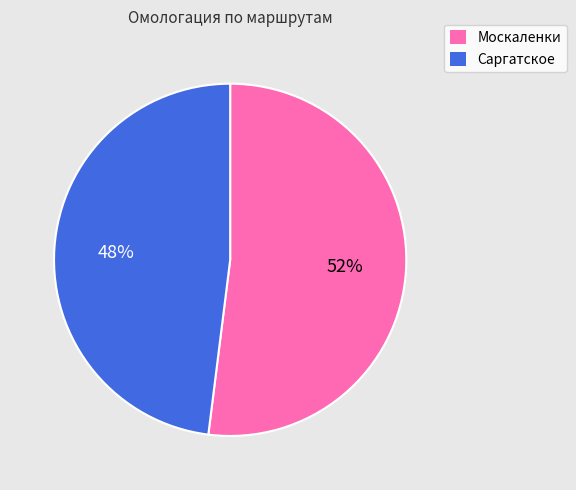

What is the majority slice?

Москаленки